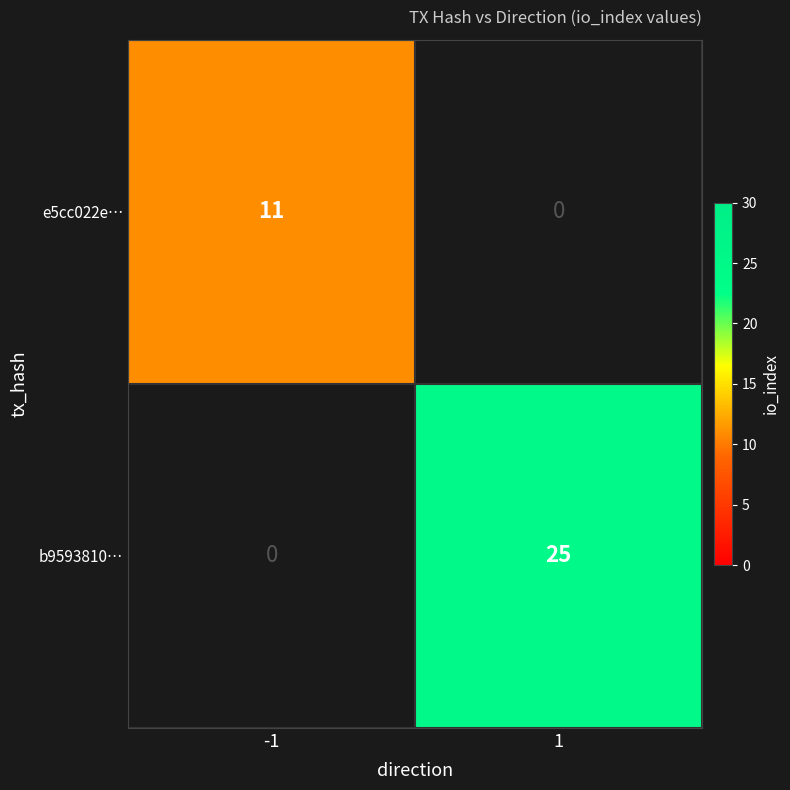

What is the approximate value of e5cc022e… at -1, to the nearest 10?

10